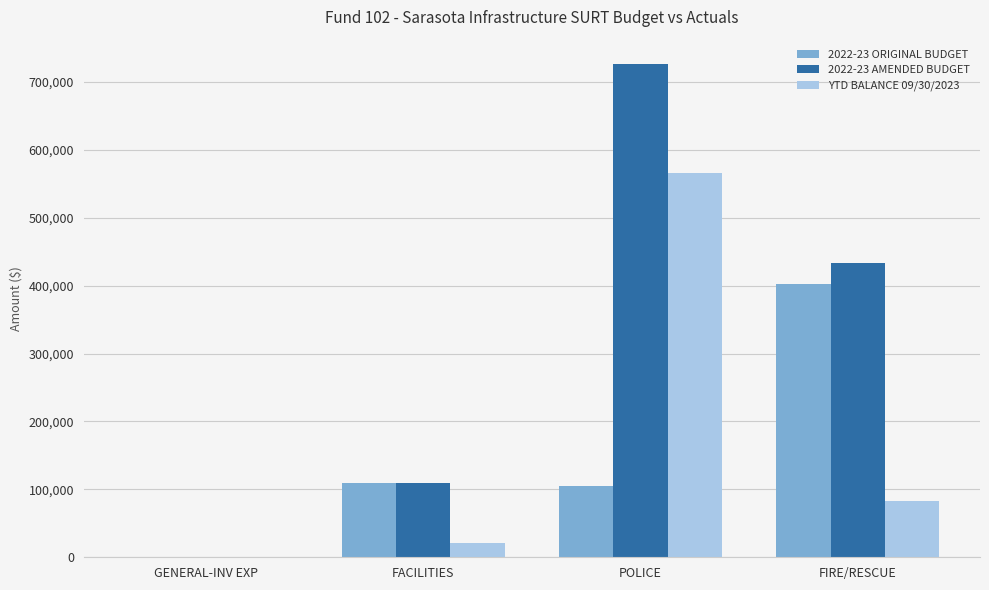

Are the bars grouped side by side (vs. stacked)?

Yes